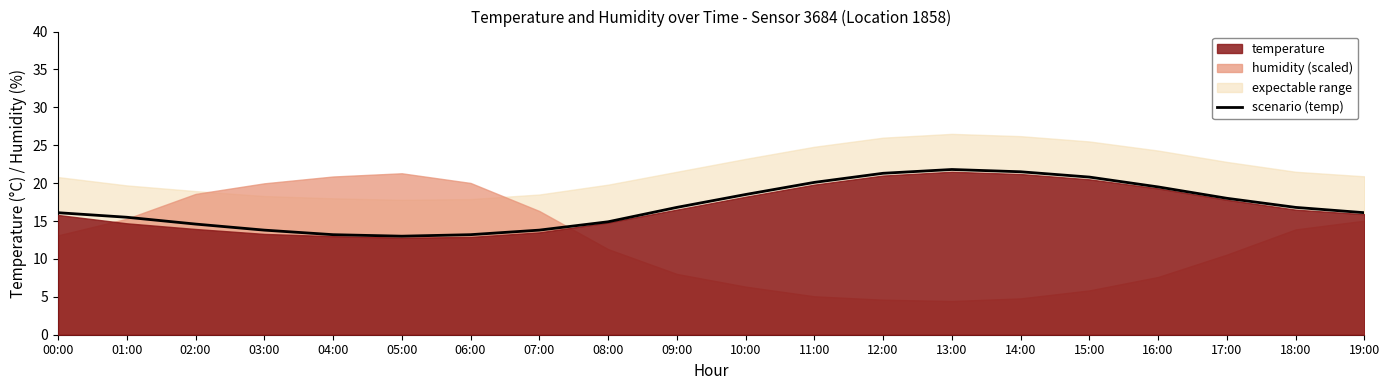

What is the maximum value shown in the chart?

21.8